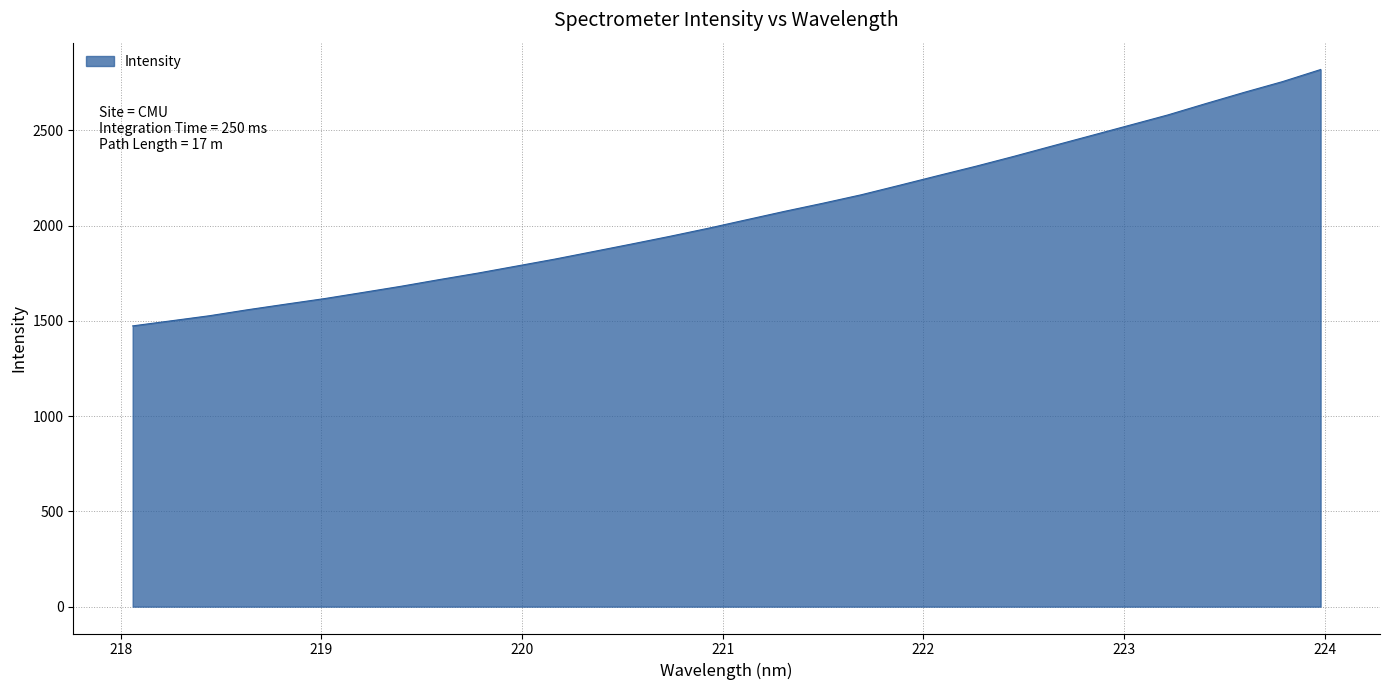

What is the difference between the maximum and minimum values?

1345.4